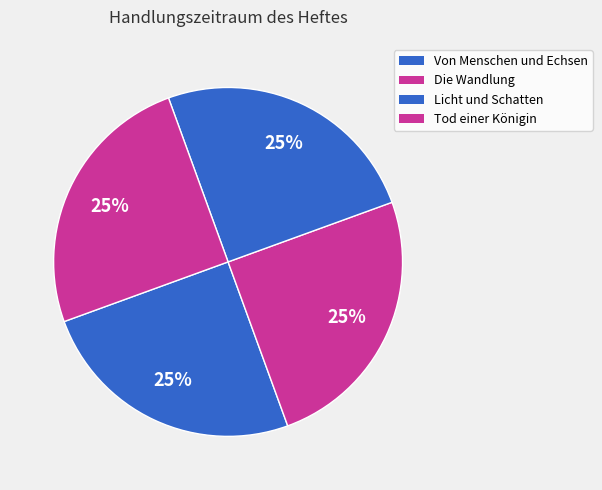

What percentage is the Von Menschen und Echsen slice, to the nearest percent?

25%